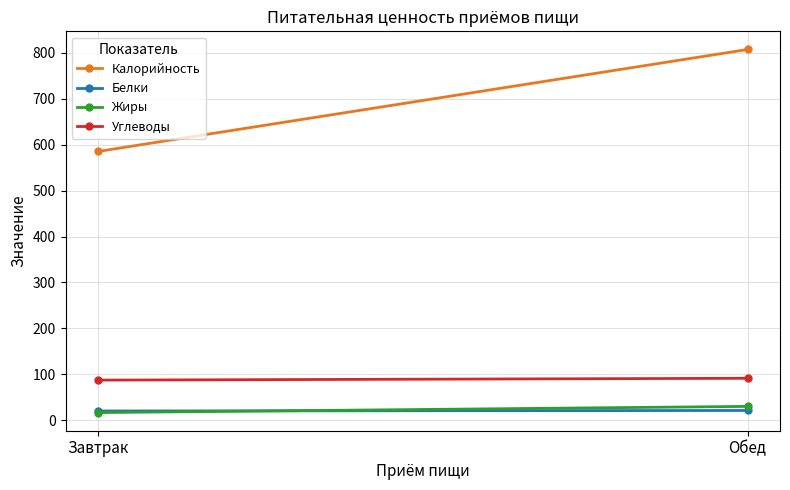

What is the sum of all Жиры values?

47.2